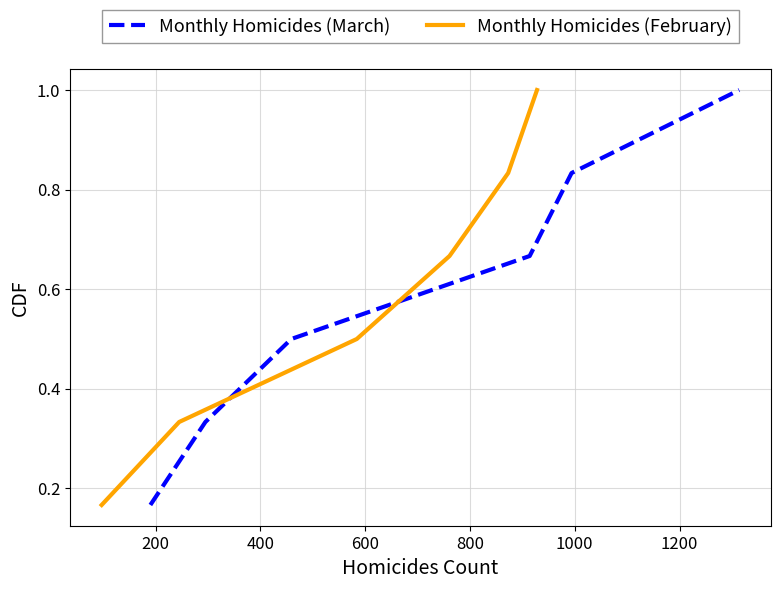

What is the highest value of the Monthly Homicides (March) series?

1.0